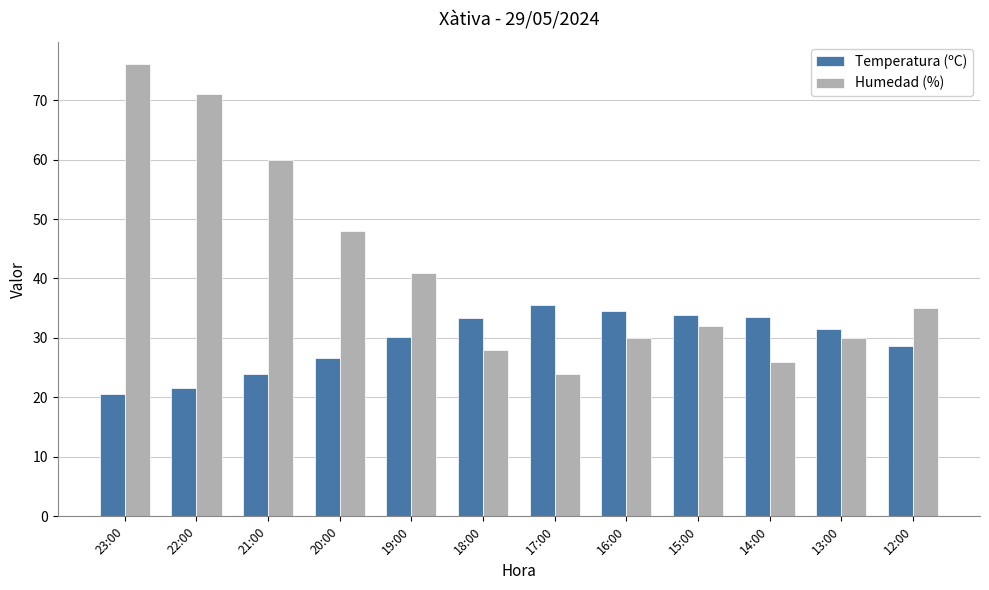

What position from the left is 13:00?

11